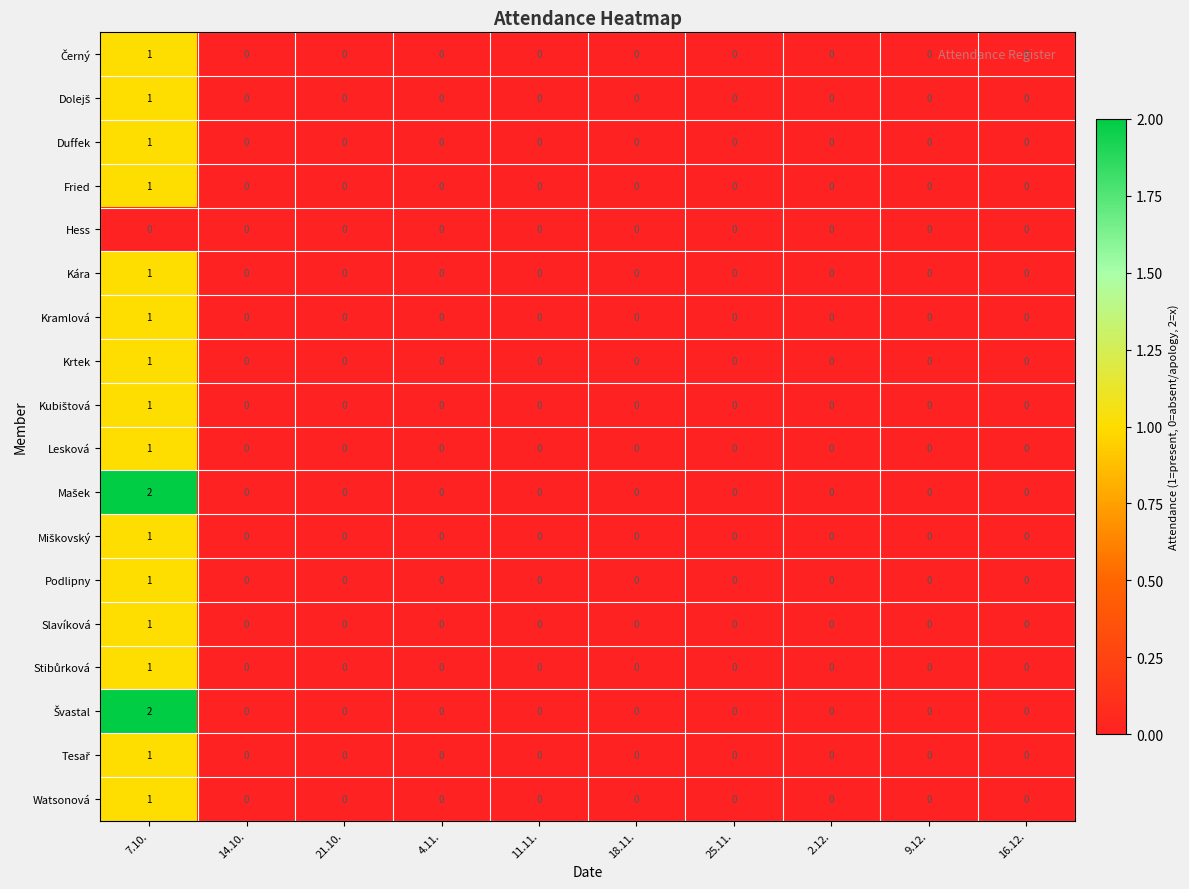

At which category is the sum across all series the highest?

7.10.